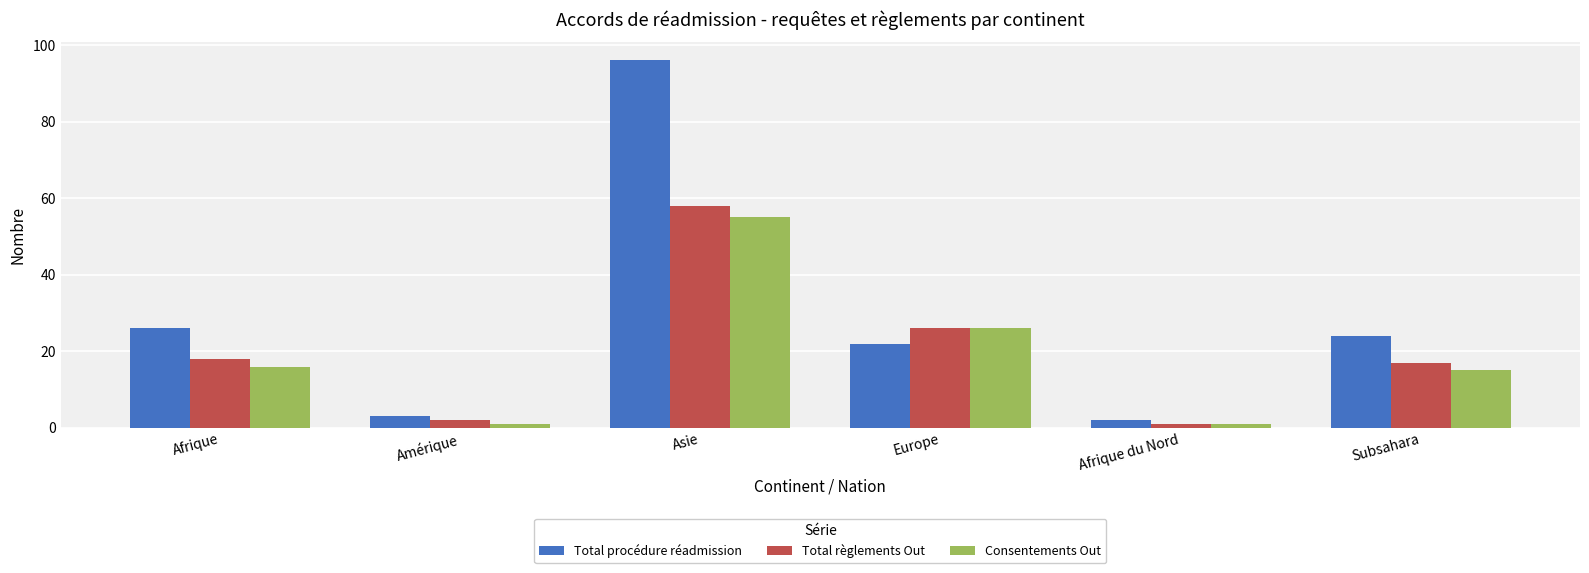

Which series has the largest total across all categories?

Total procédure réadmission